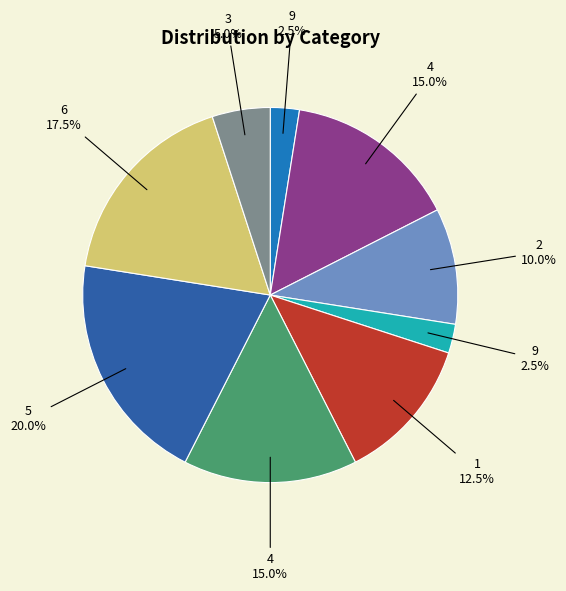

Is there any slice that represents more than half of the pie?

No